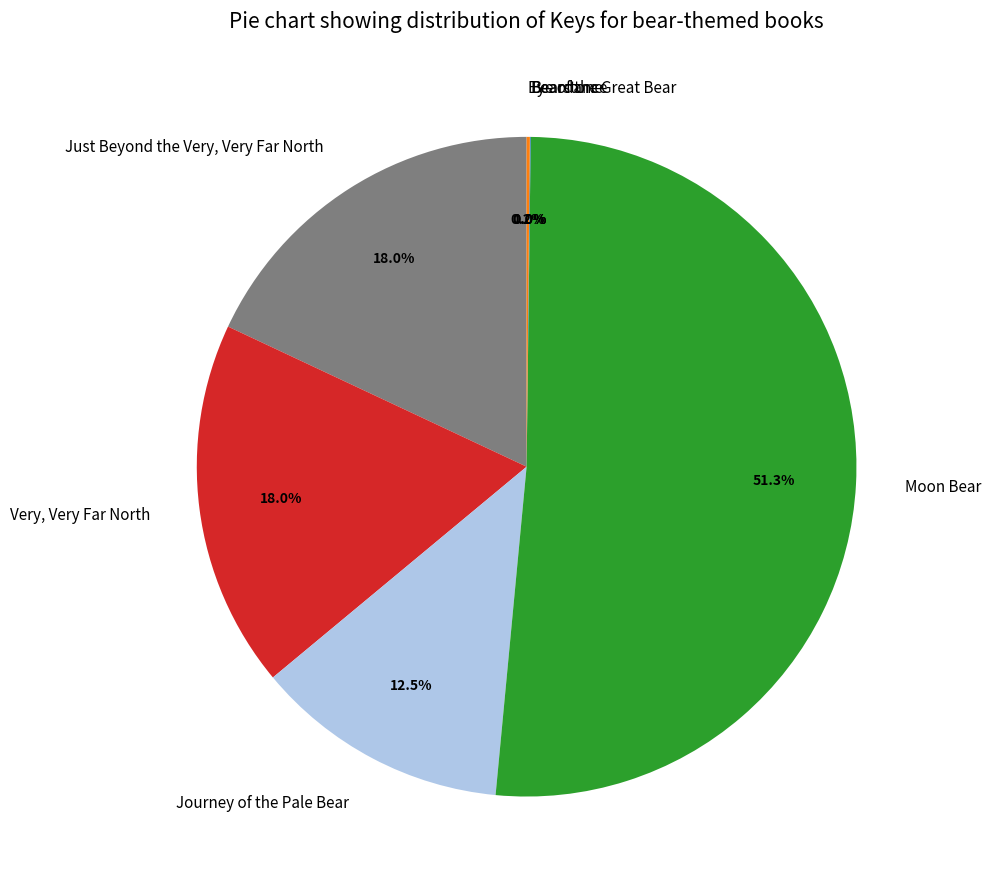

Which category has the biggest portion of the pie?

Moon Bear